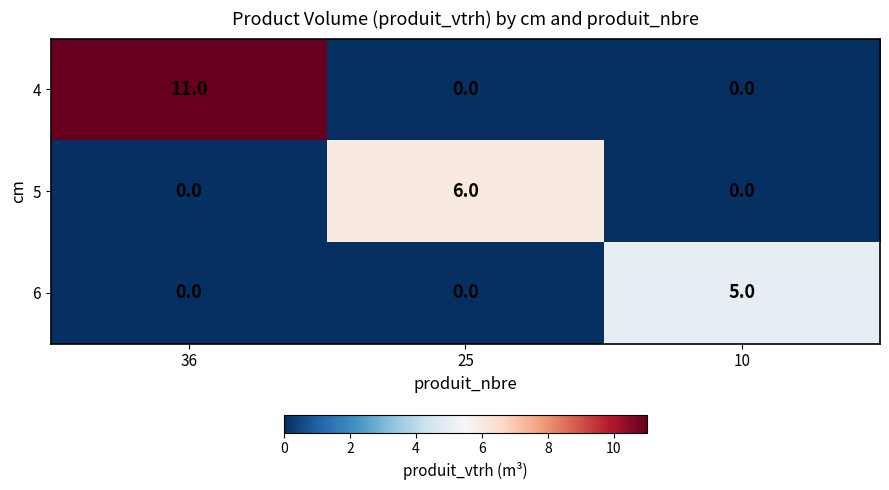

What is the total value across all series at 25?

6